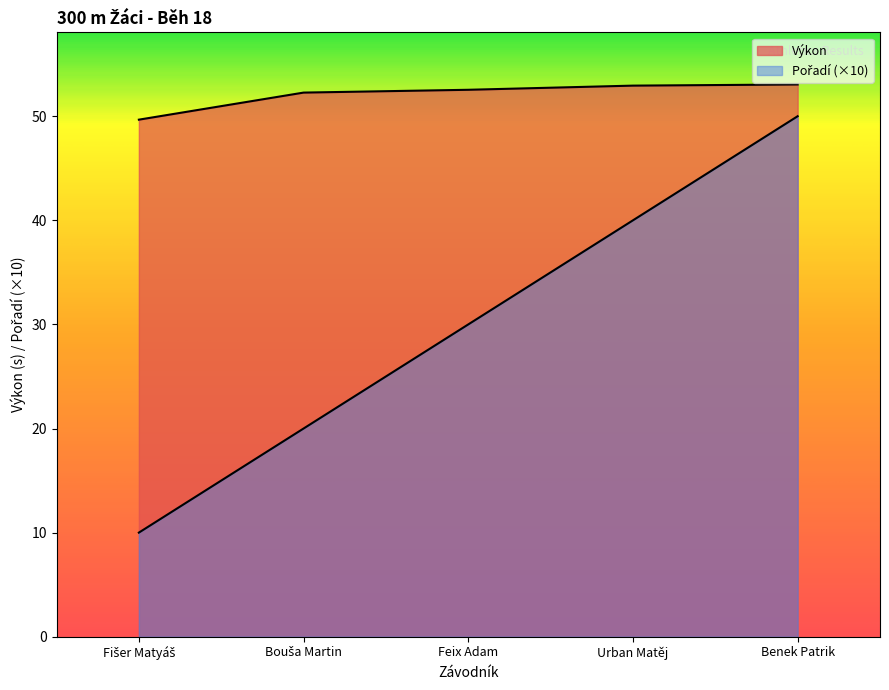

True or false: Pořadí and Výkon cross at least once.

False